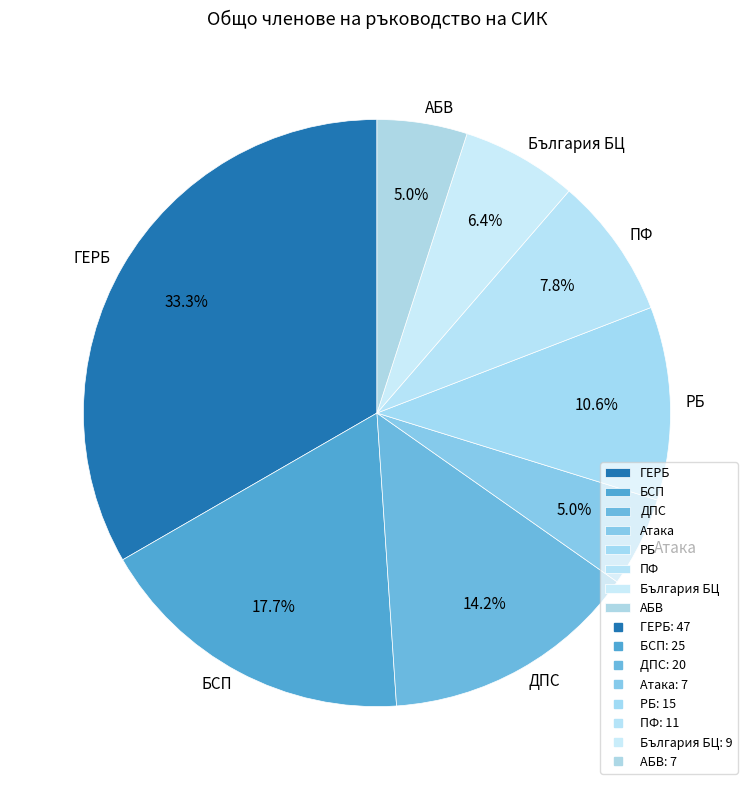

What is the largest slice in the pie chart?

ГЕРБ